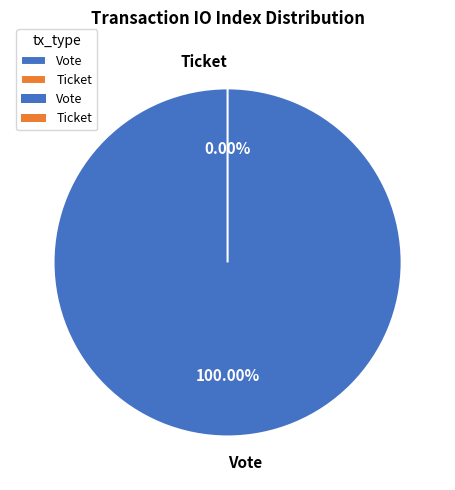

Which slice is the largest?

Vote